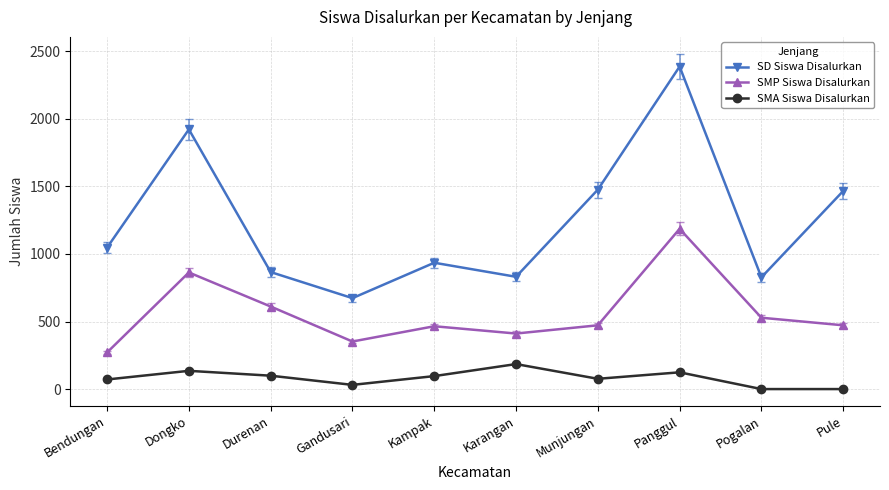

At which category does SMA Siswa Disalurkan reach its first local peak?

Dongko